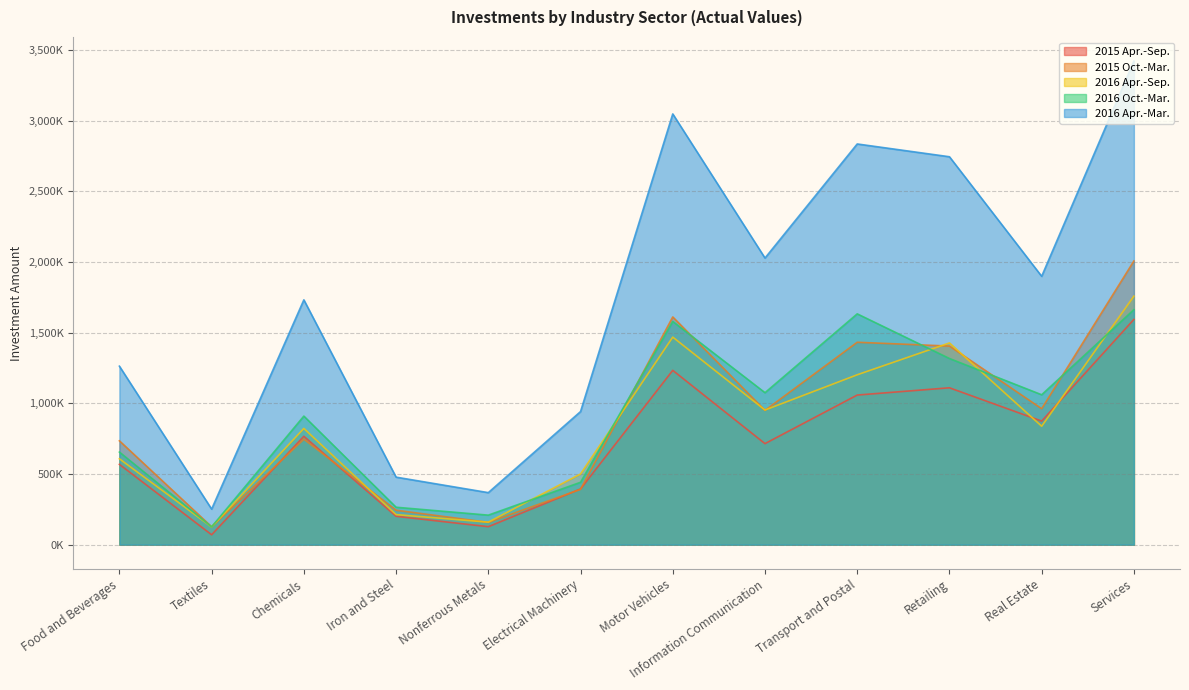

What are all the series names shown in the legend?

2015 Apr.-Sep., 2015 Oct.-Mar., 2016 Apr.-Sep., 2016 Oct.-Mar., 2016 Apr.-Mar.